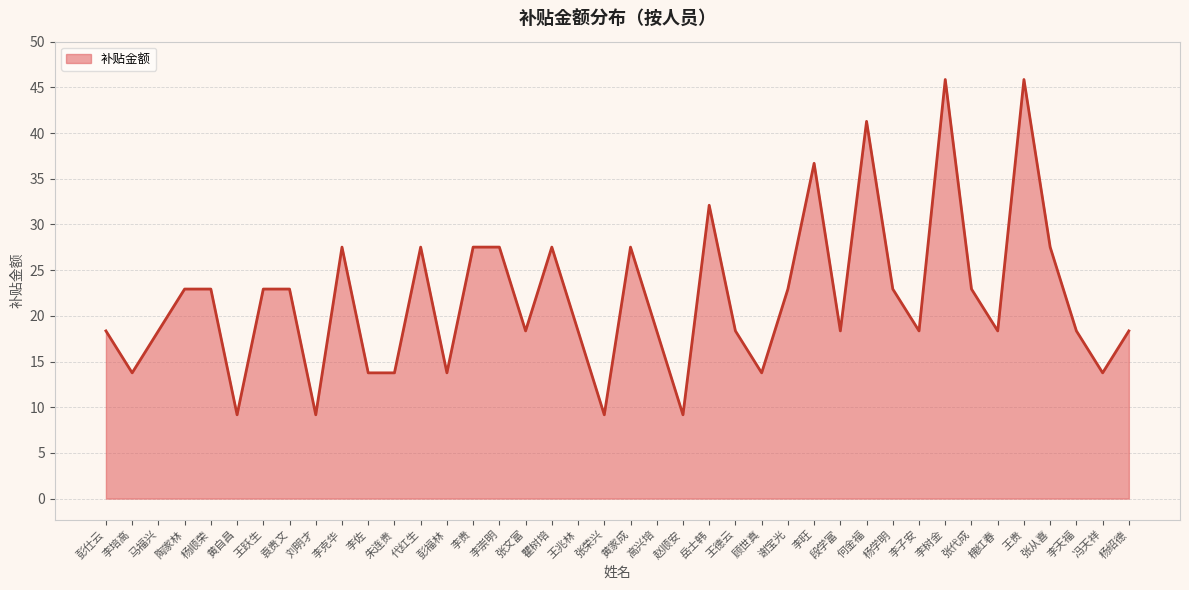

Where does the data first go above 18?

彭仕云